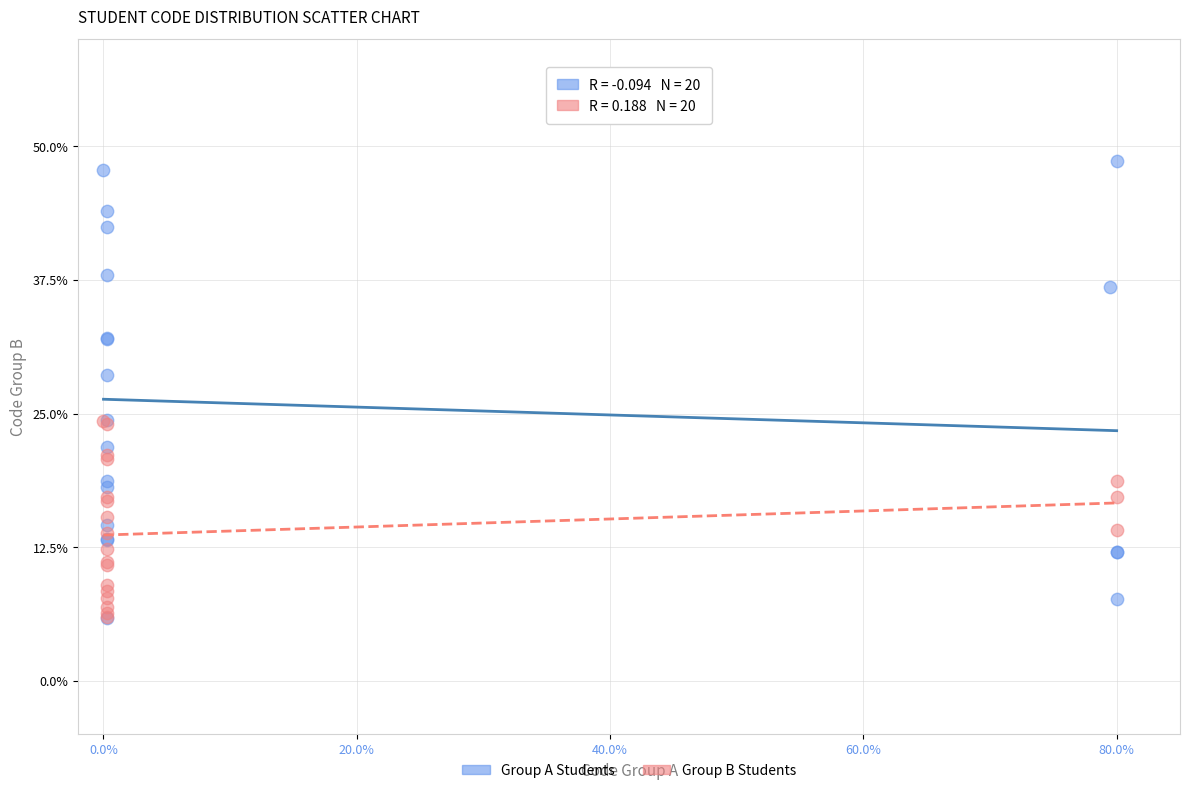

Which series reaches the maximum Y coordinate?

Group A Students